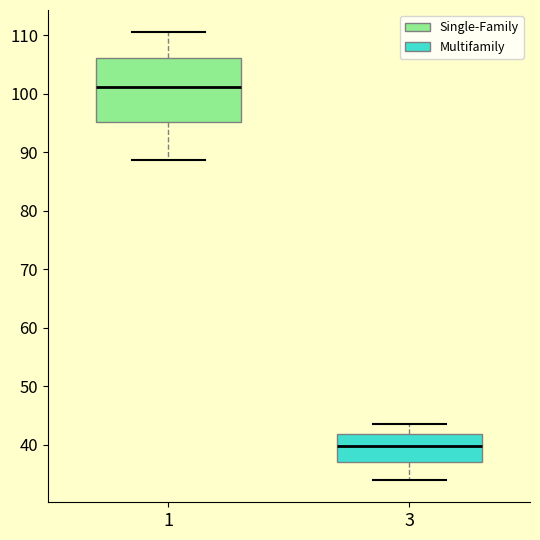

Reading left to right, read every box against the y-axis: the position of its median line, the range the box covers, and the ends of its whiskers. The values are not printed on the chart, so give them approximately, as read against the axis.

1: median 101, box 95 to 106, whiskers 89 to 110
3: median 40, box 37 to 42, whiskers 34 to 44